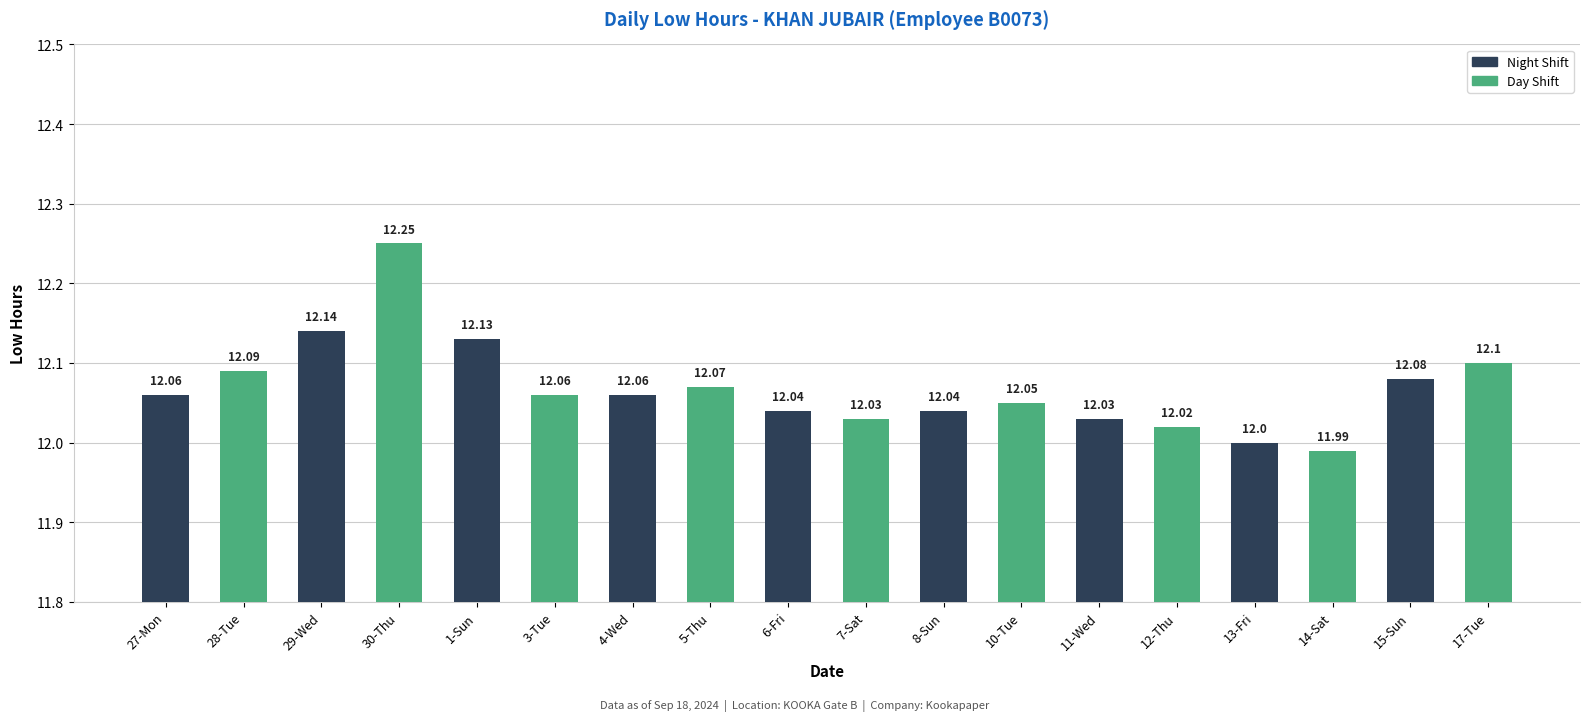

Approximately how many times larger is the value at 30-Thu compared to 10-Tue?

1.0